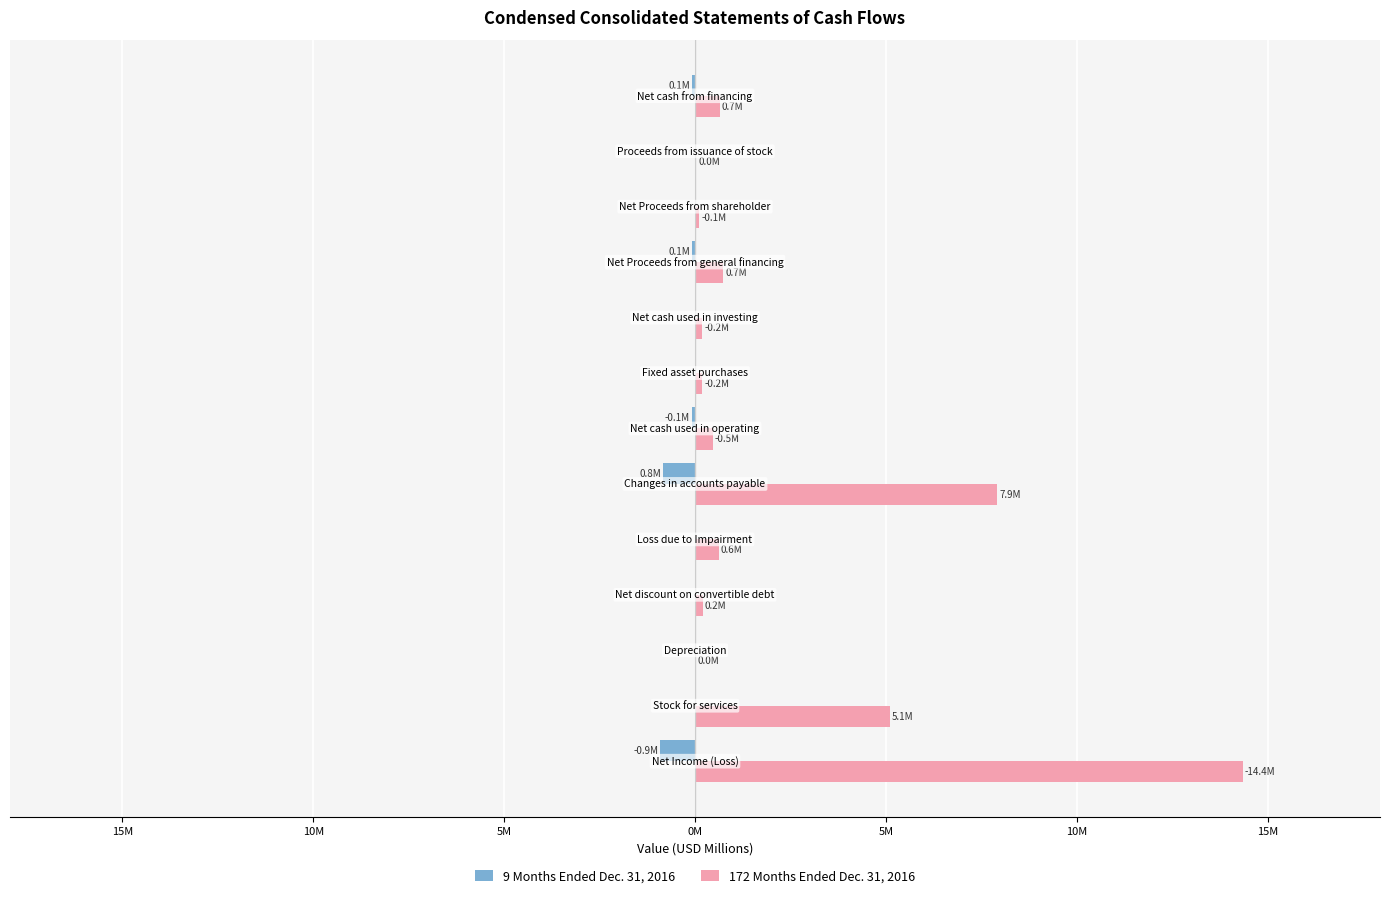

What are all the series names shown in the legend?

9 Months Ended Dec. 31, 2016, 172 Months Ended Dec. 31, 2016